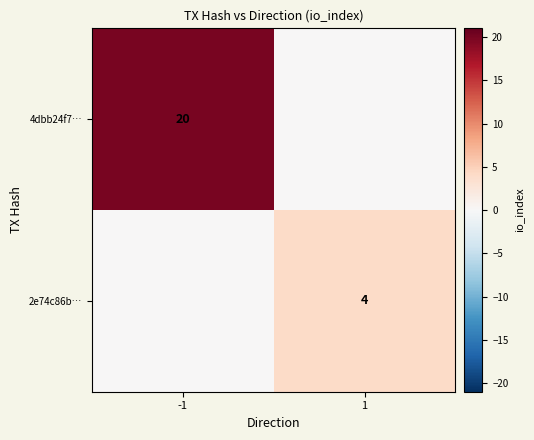

The 2e74c86b… series shows 4 at 1. True or false?

True